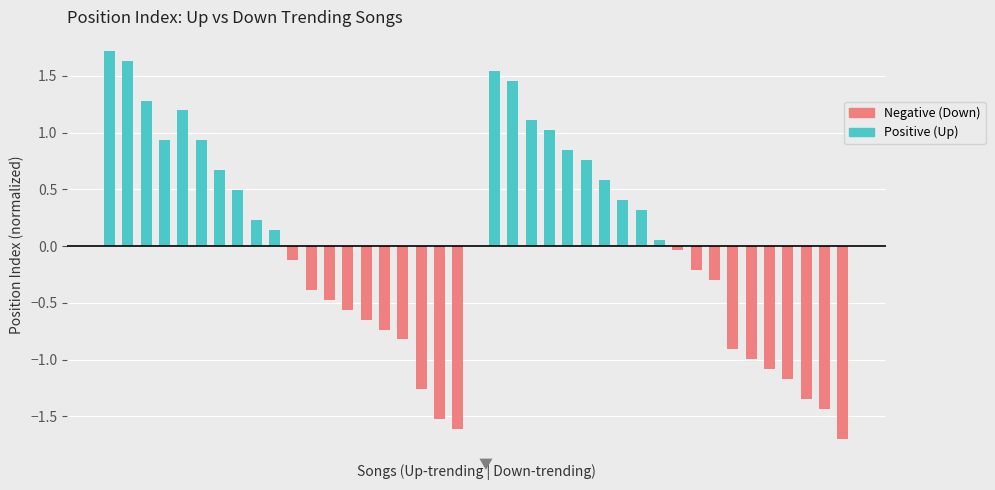

How many data points does each series have?

20